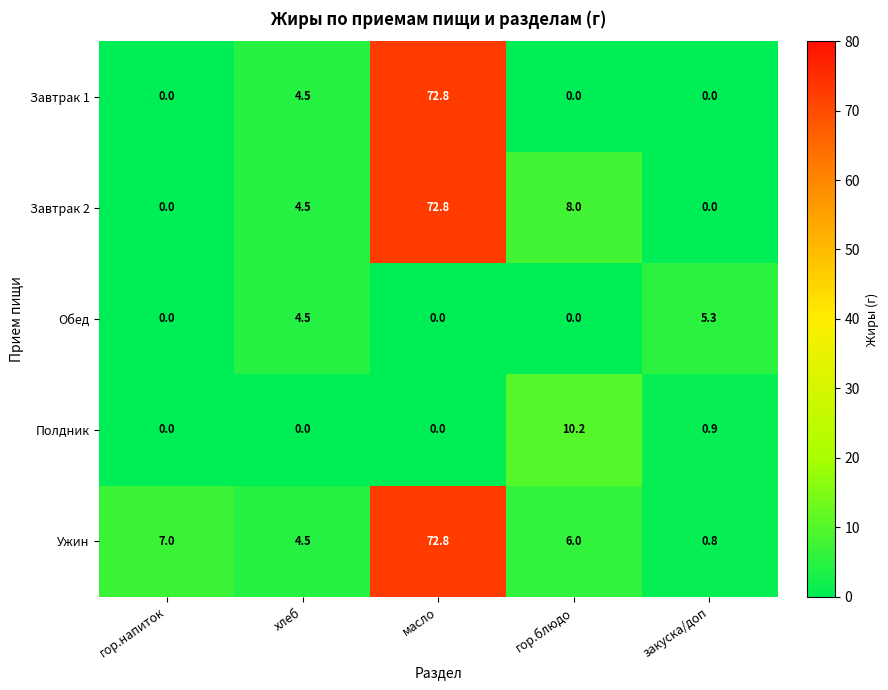

What is the sum of the Завтрак 1 values at масло and хлеб?

77.3